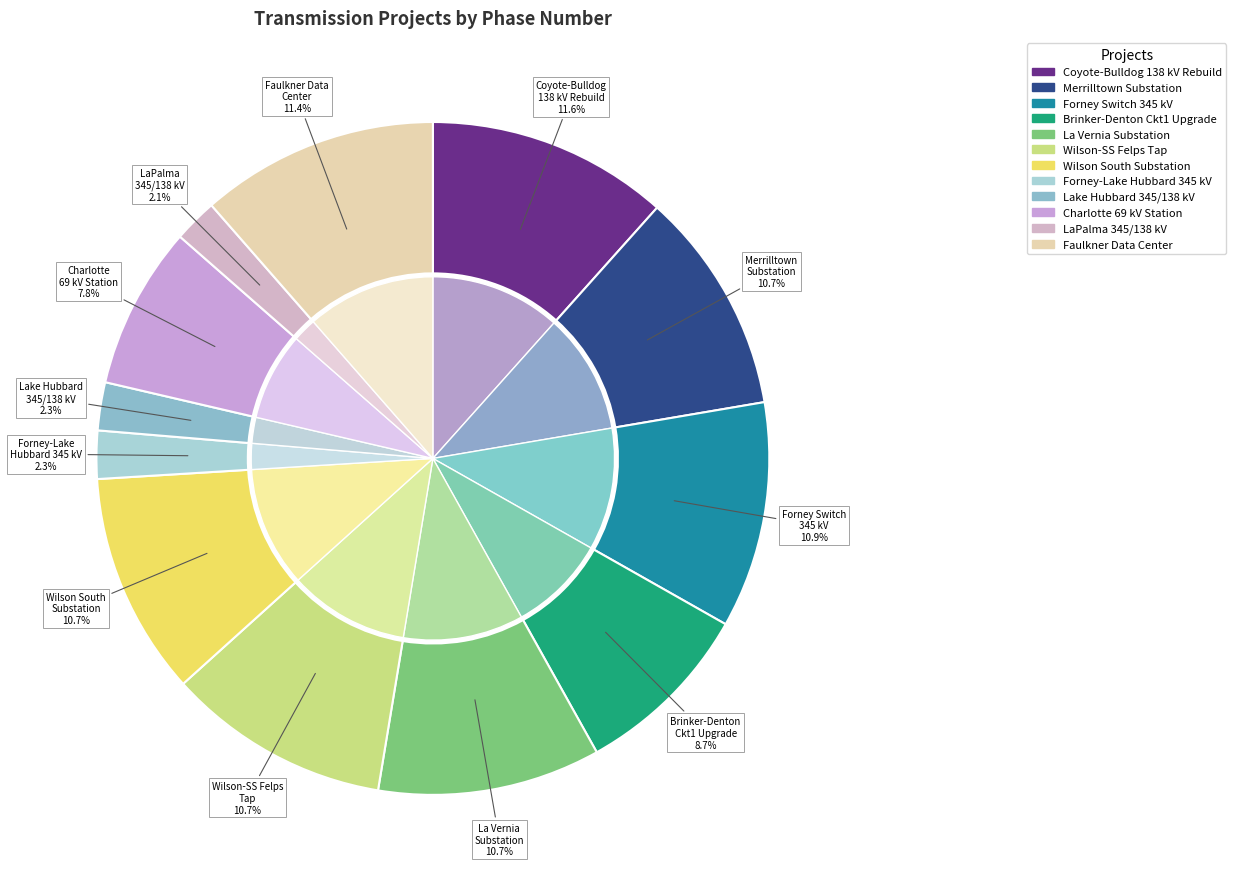

Approximately how many times larger is the value at La Vernia Substation compared to Brinker-DentonSteam Ckt1 Upgrade?

1.2